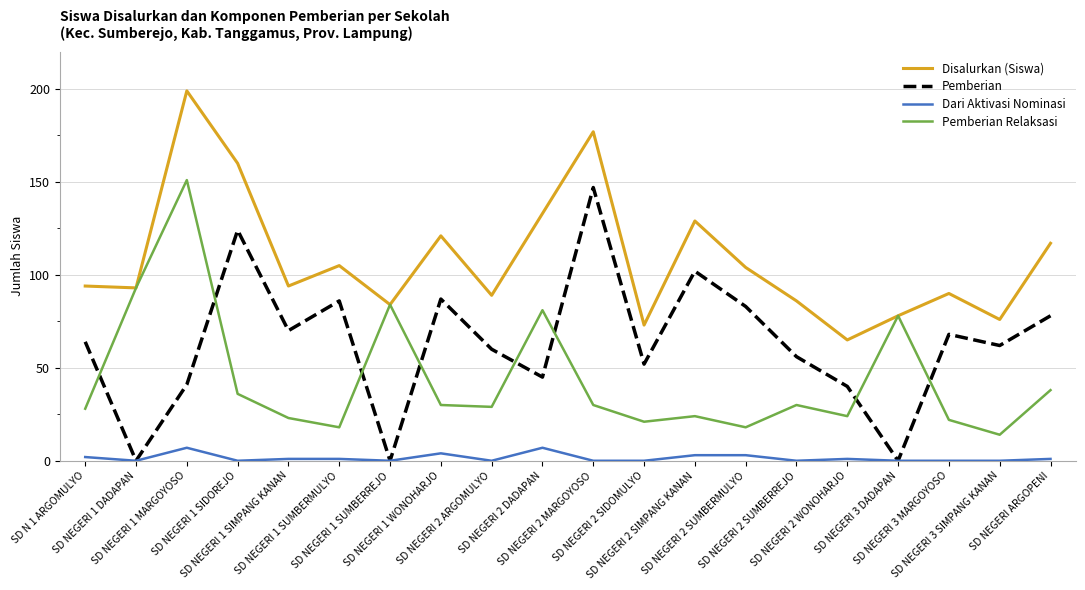

Does the chart have visible grid lines?

Yes